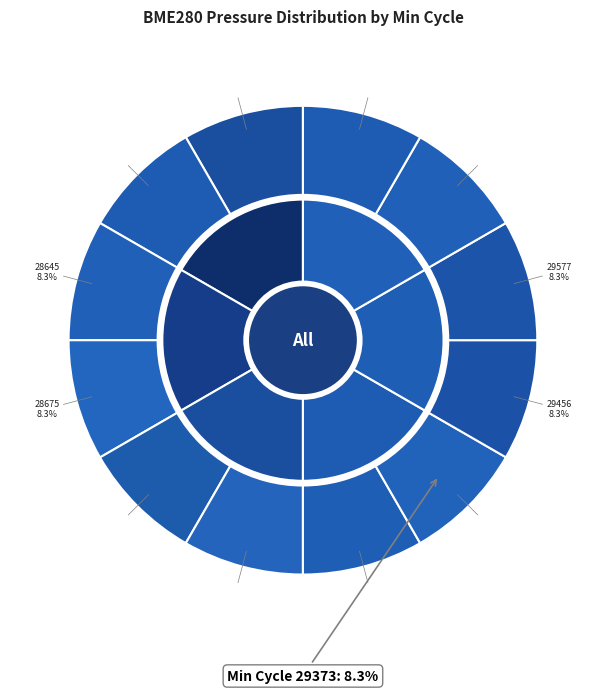

What is the change in value from 28675 to 29663?

-31.4